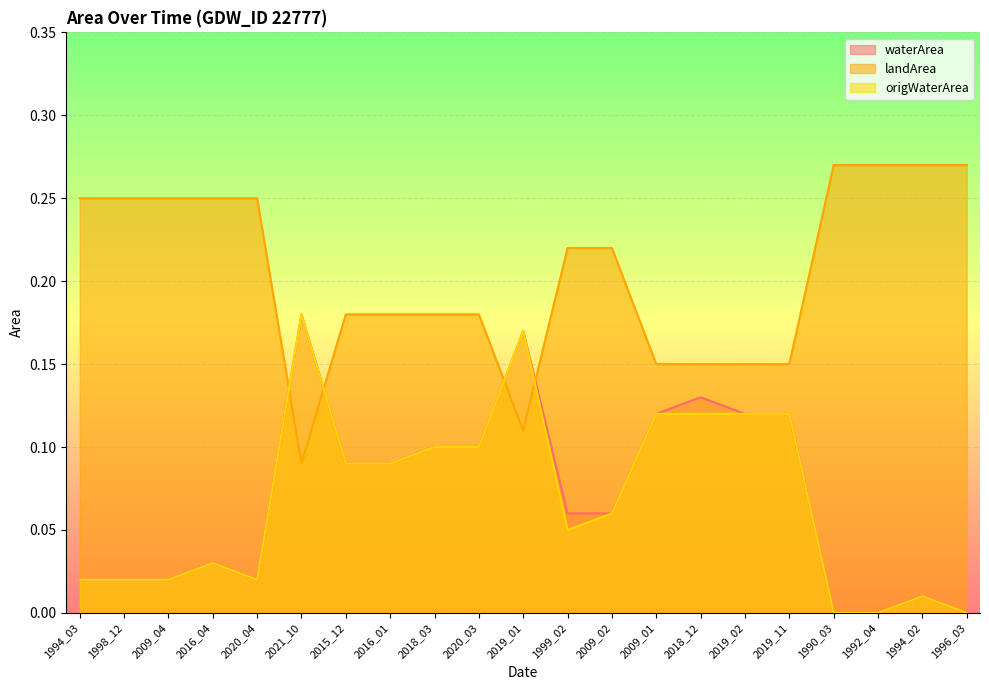

What position from the left is 2015_12?

7